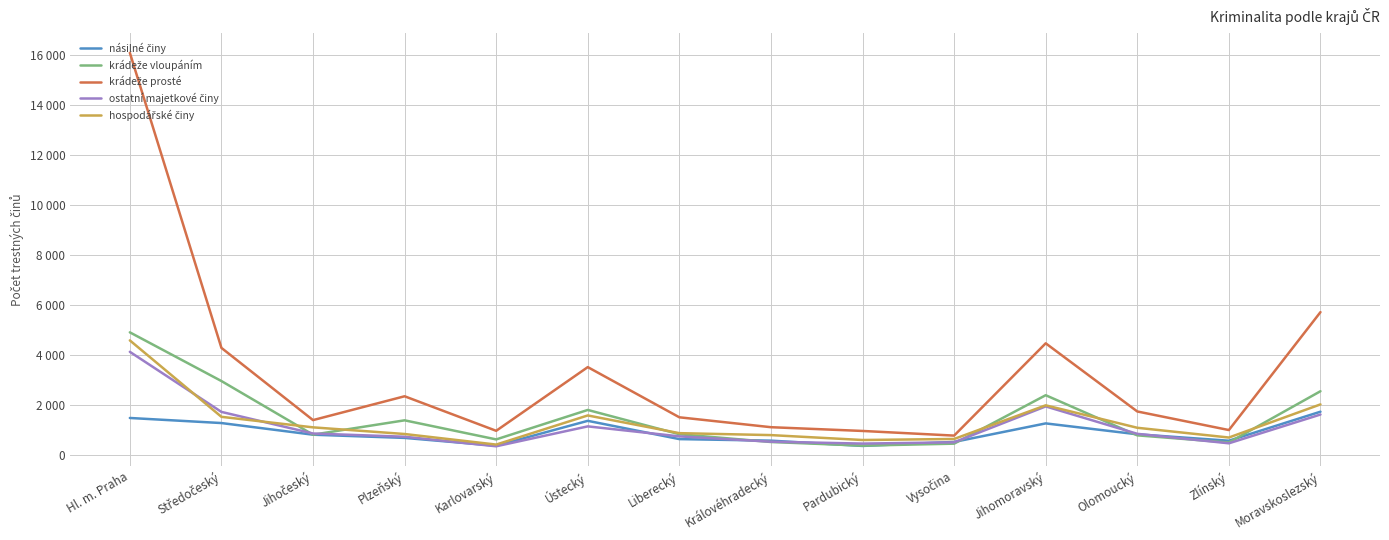

What is the label of the 8th point from the left?

Královéhradecký